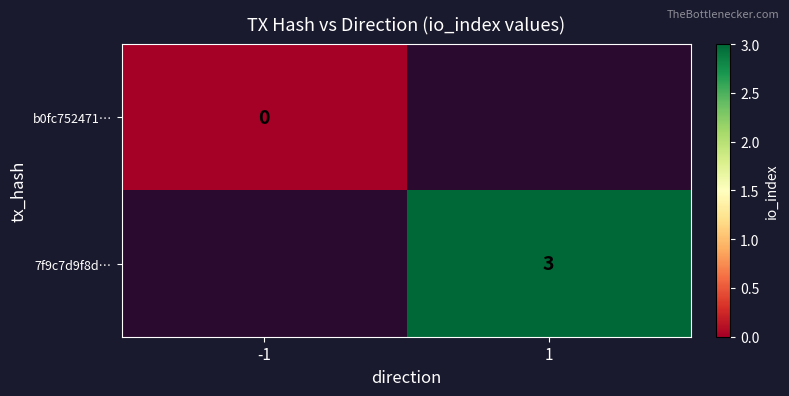

Is it true that 7f9c7d9f8d… equals 3 at 1?

True